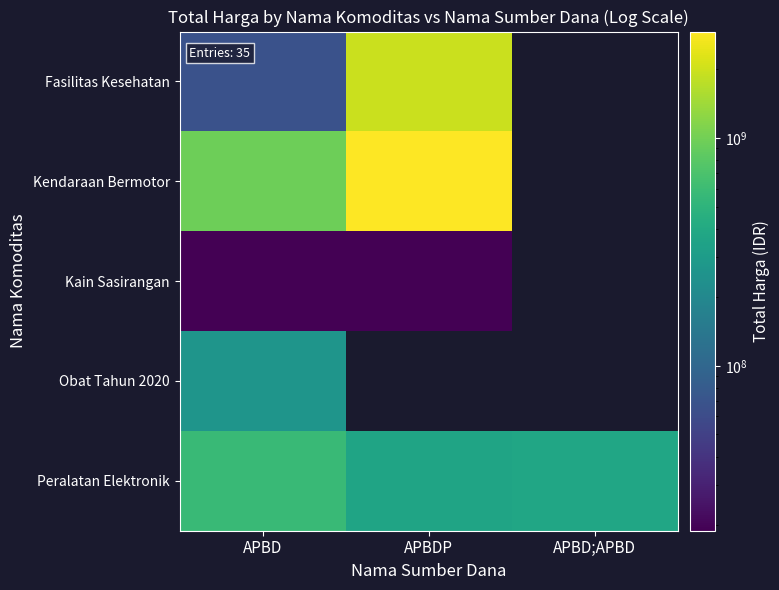

Rank the series by their maximum value, from lowest to highest.

Kain Sasirangan, Obat Tahun 2020, Peralatan Elektronik, Fasilitas Kesehatan, Kendaraan Bermotor